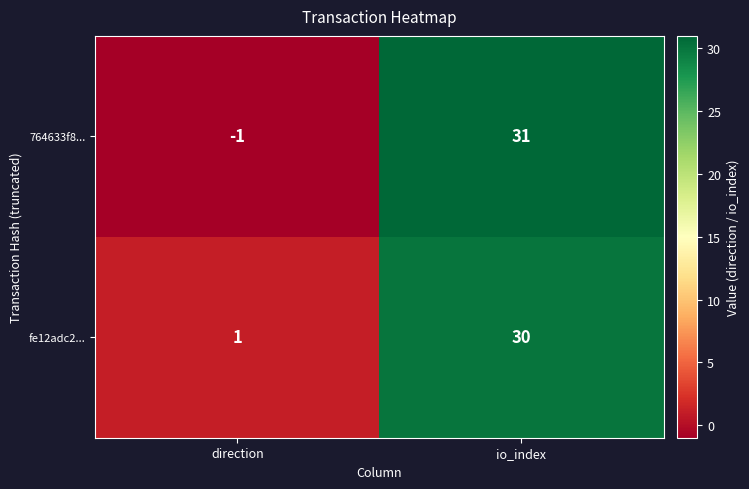

Where is fe12adc2... nearest to the value 15?

direction